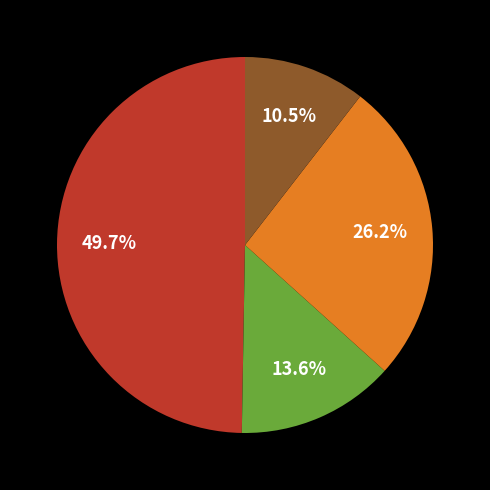

Does any single category account for the majority?

No